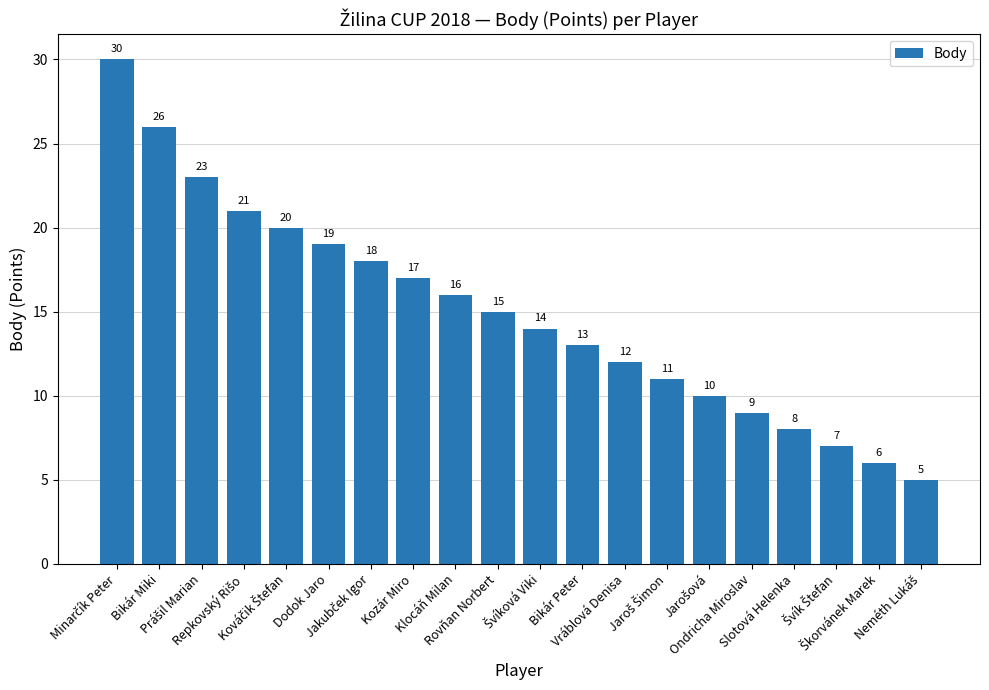

What is the sum of all values?

300